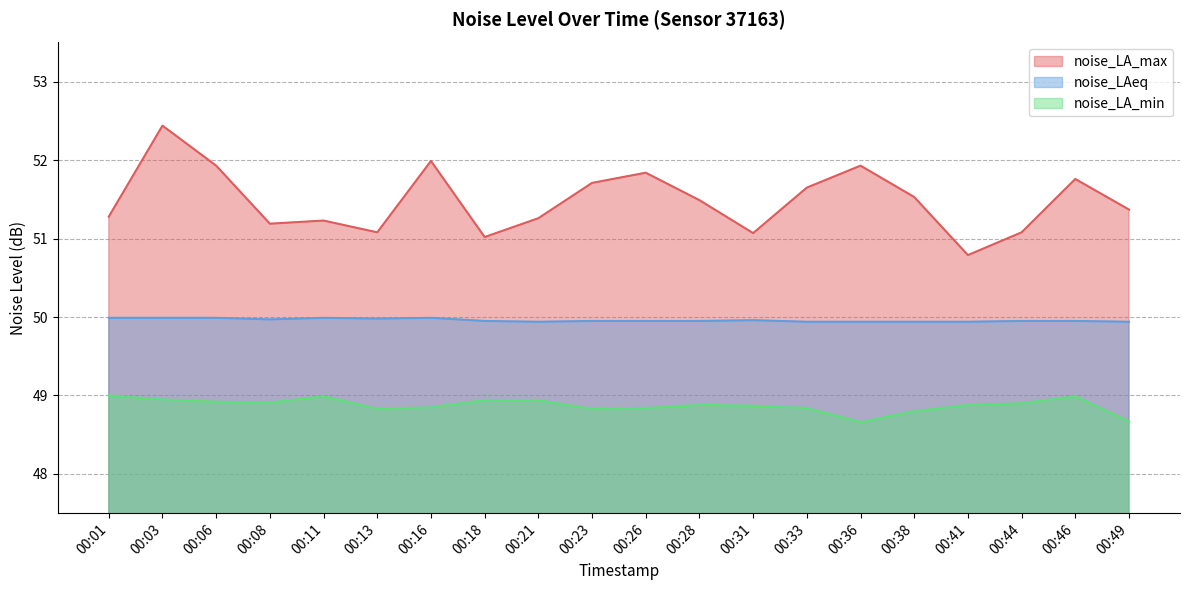

The value of noise_LAeq at 00:38 is 74.4. True or false?

False